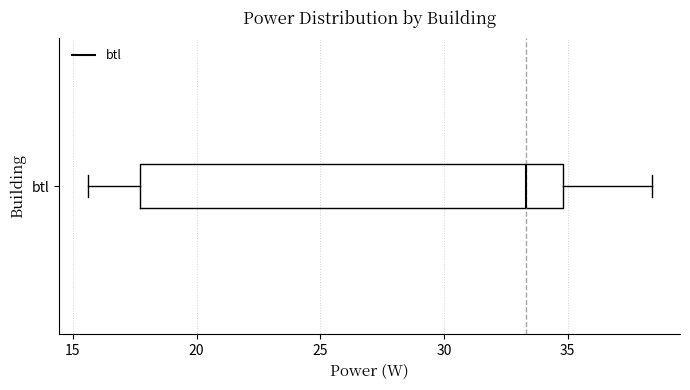

Where is the left edge of the box for btl on the x-axis? The values are not printed on the chart, so give them approximately, as read against the axis.

17.5